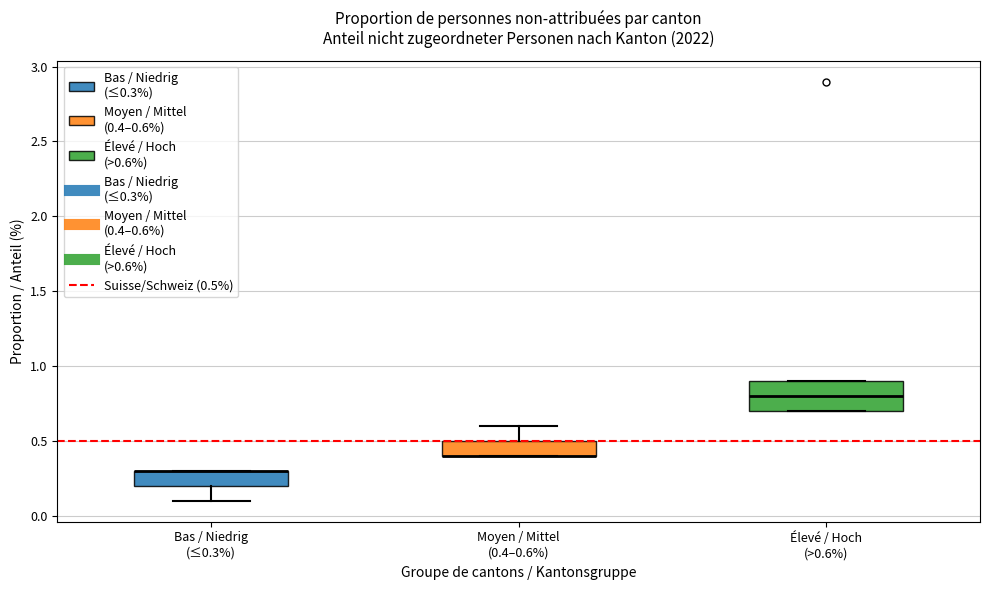

Where is the upper edge of the box for Moyen / Mittel (0.4–0.6%) on the y-axis? The values are not printed on the chart, so give them approximately, as read against the axis.

0.5